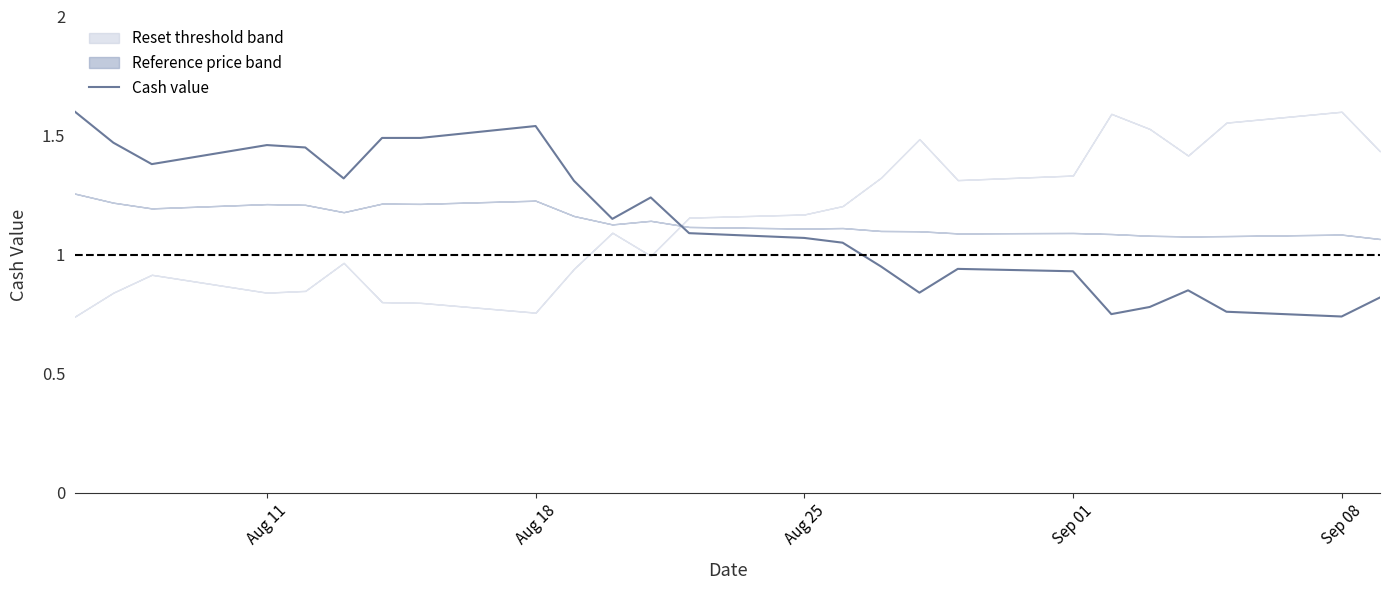

The Cash value series shows 0.6 at Aug 18. True or false?

False